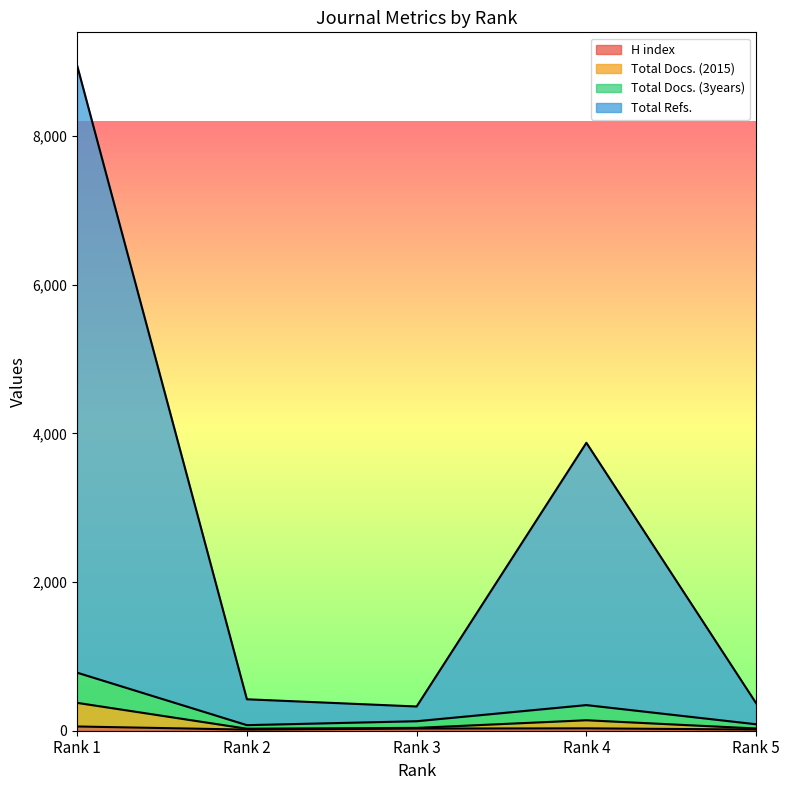

Which category has the highest value across all series?

Rank 1